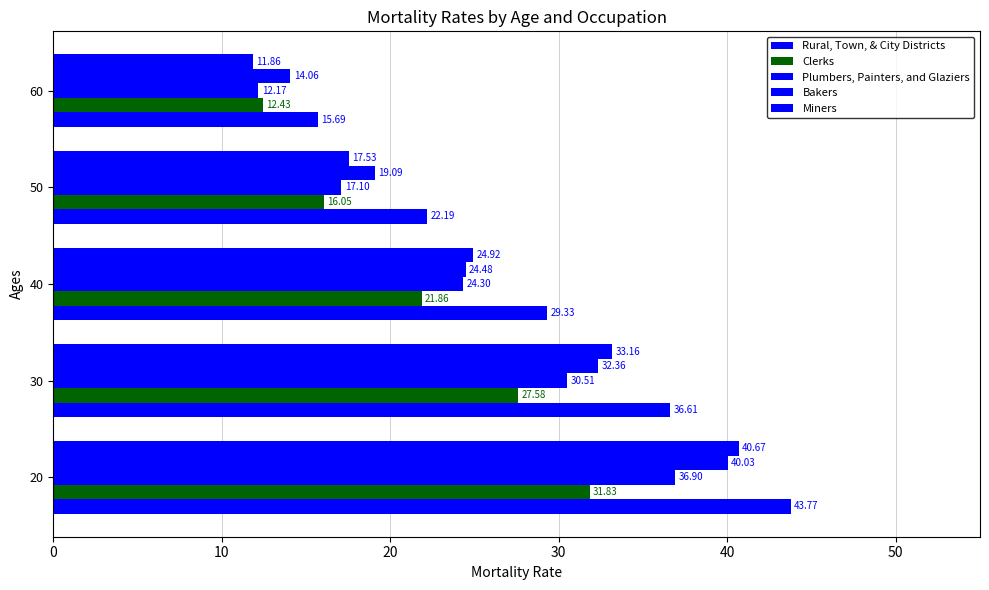

Reading left to right, what are all the values shown in this chart?

Rural, Town, & City Districts: 43.8	36.6	29.3	22.2	15.7
Clerks: 31.8	27.6	21.9	16.0	12.4
Plumbers, Painters, and Glaziers: 36.9	30.5	24.3	17.1	12.2
Bakers: 40.0	32.4	24.5	19.1	14.1
Miners: 40.7	33.2	24.9	17.5	11.9